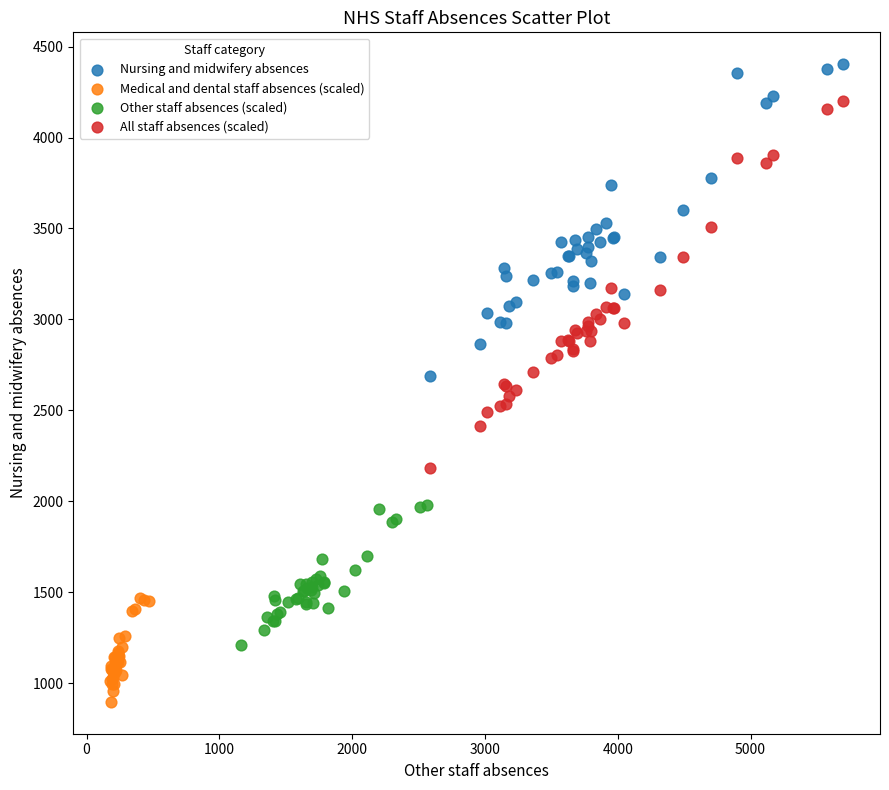

Which series has the largest Y range (max minus min)?

All staff absences (scaled)